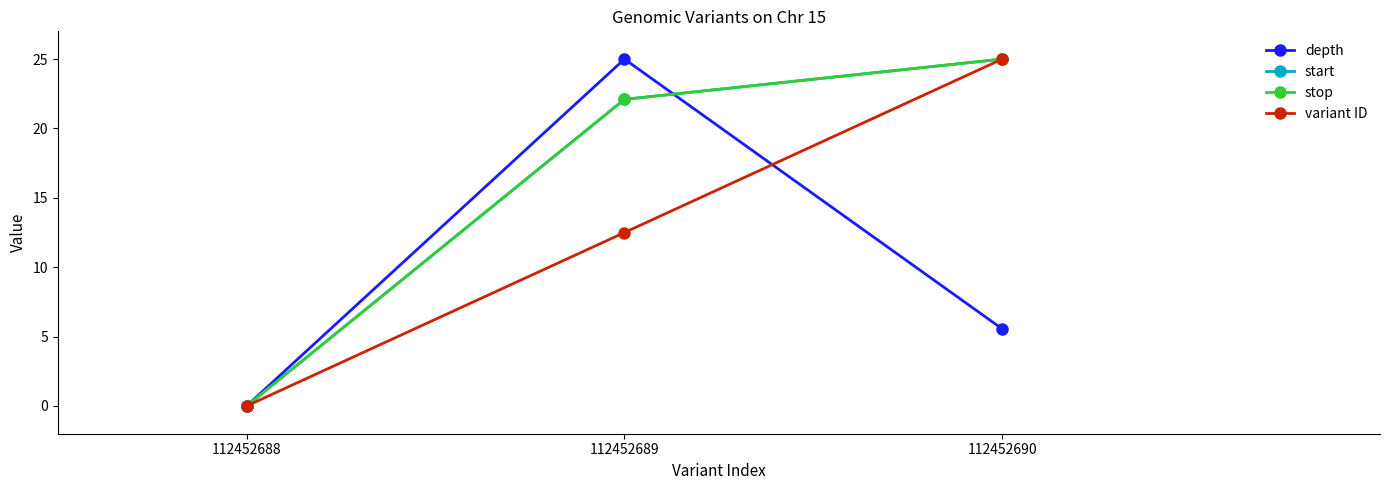

True or false: depth has a value of 7.3 at 112452690.

False